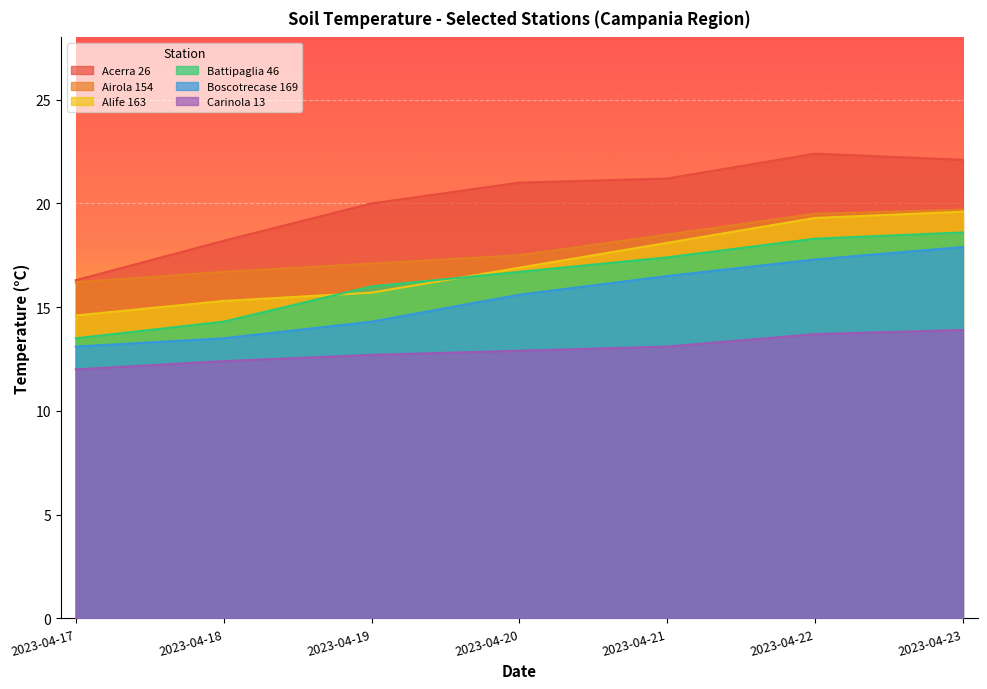

Is the value of Acerra 26 at 2023-04-17 greater than the value of Battipaglia 46 at 2023-04-19?

Yes